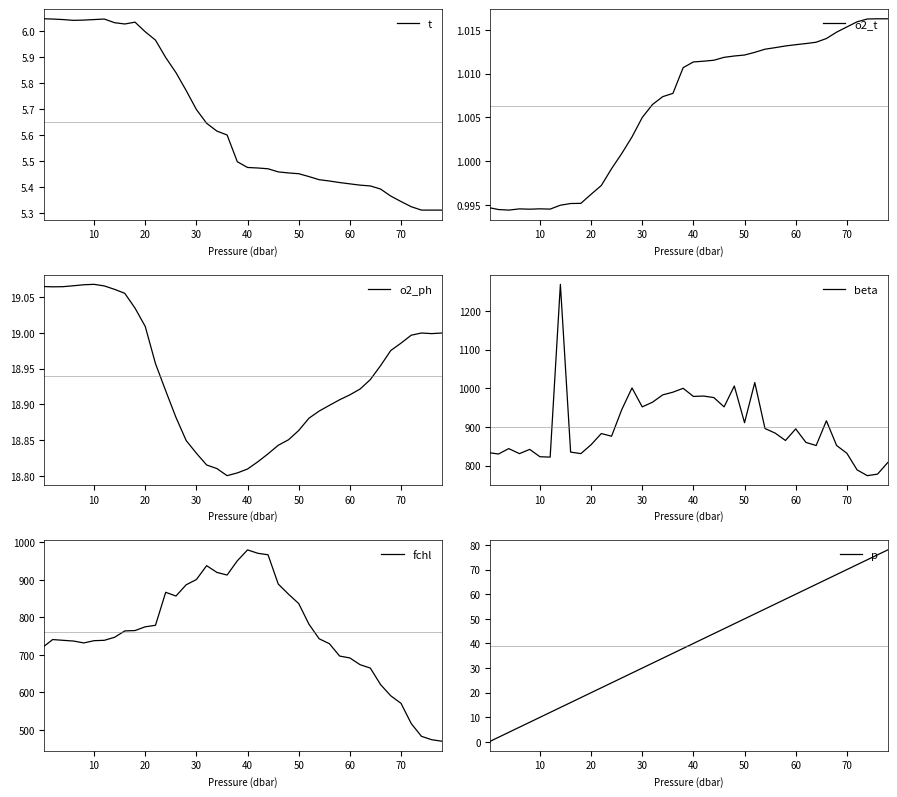

What is the highest value of the beta series?

1269